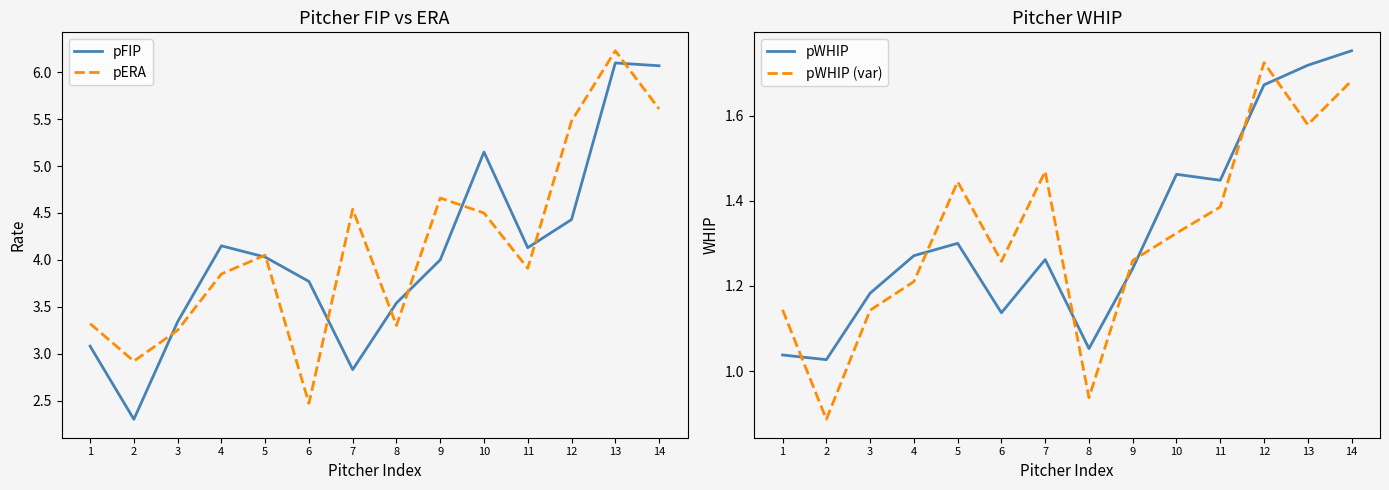

How many values in the pWHIP (var) series exceed 1?

12